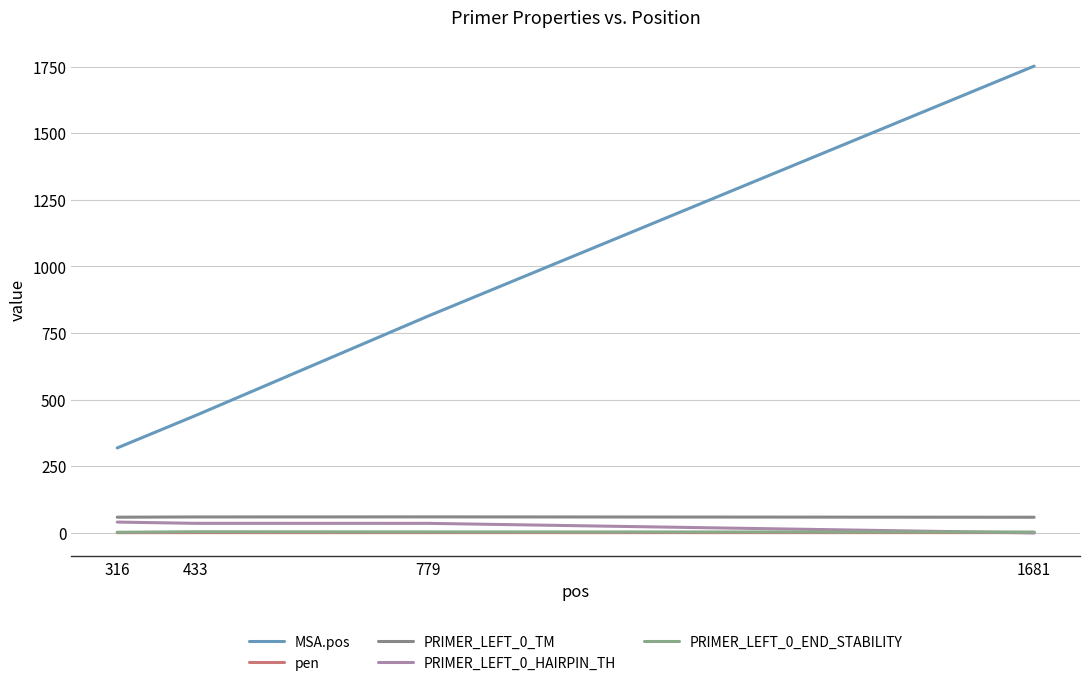

How many values in the PRIMER_LEFT_0_TM series exceed 59?

2